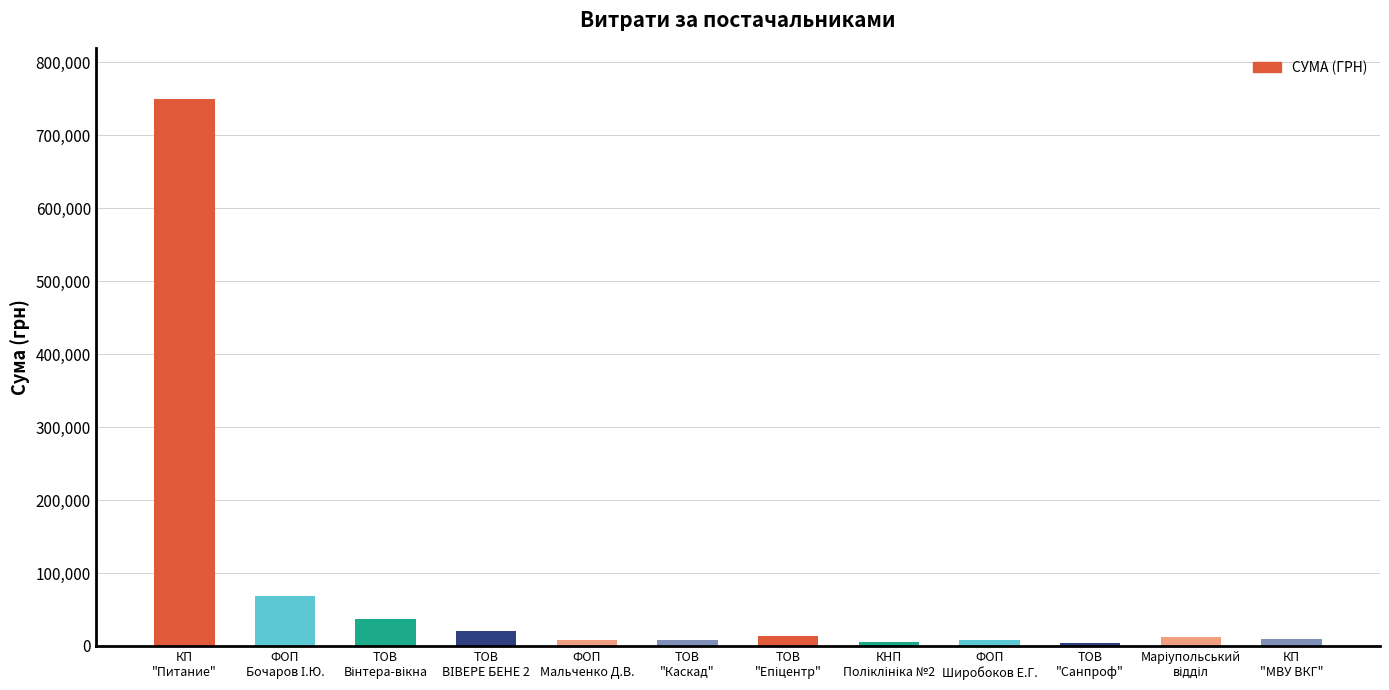

What is the sum of all values?

947607.4